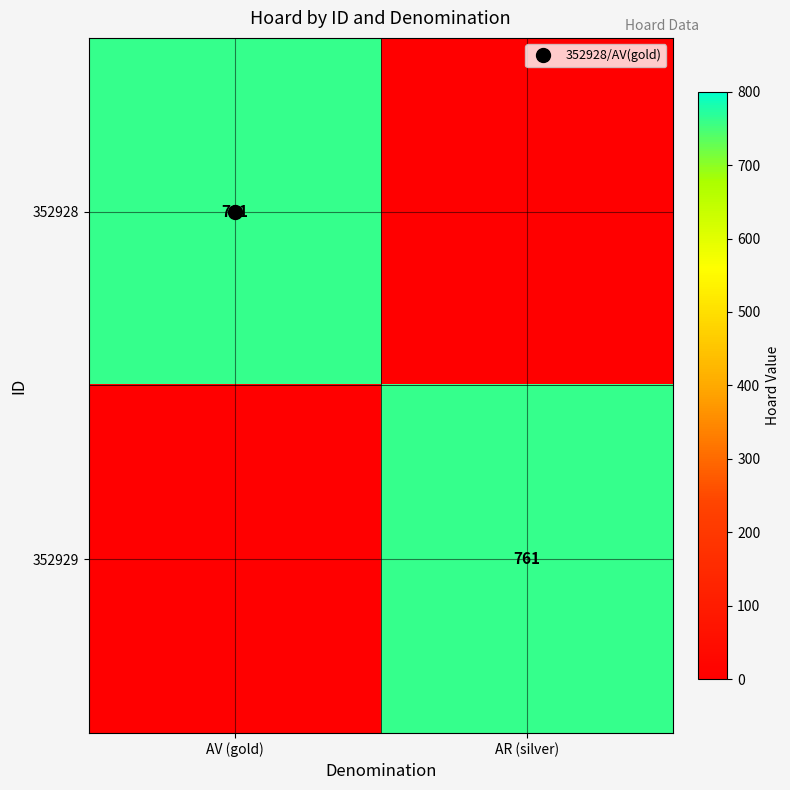

What is the approximate value of 352929 at AR (silver), to the nearest 50?

750